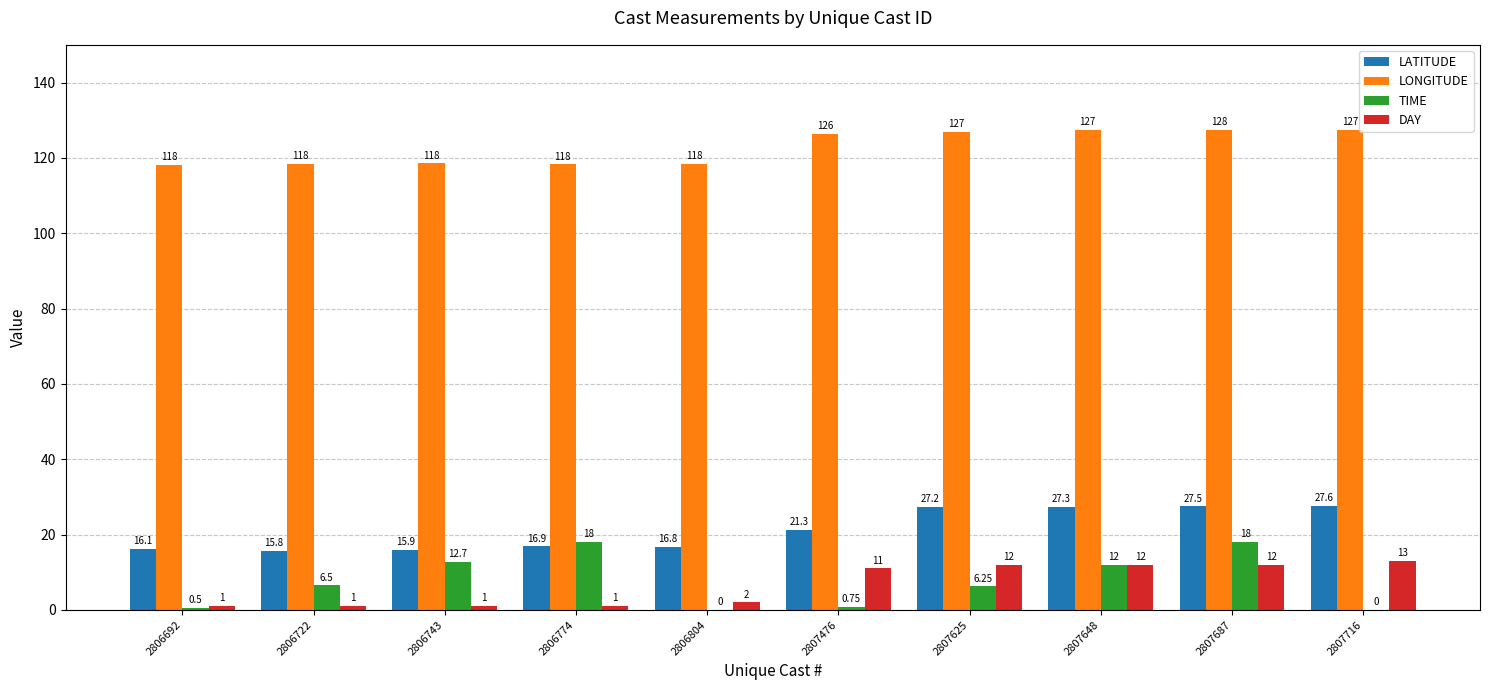

Which series has the largest total across all categories?

LONGITUDE